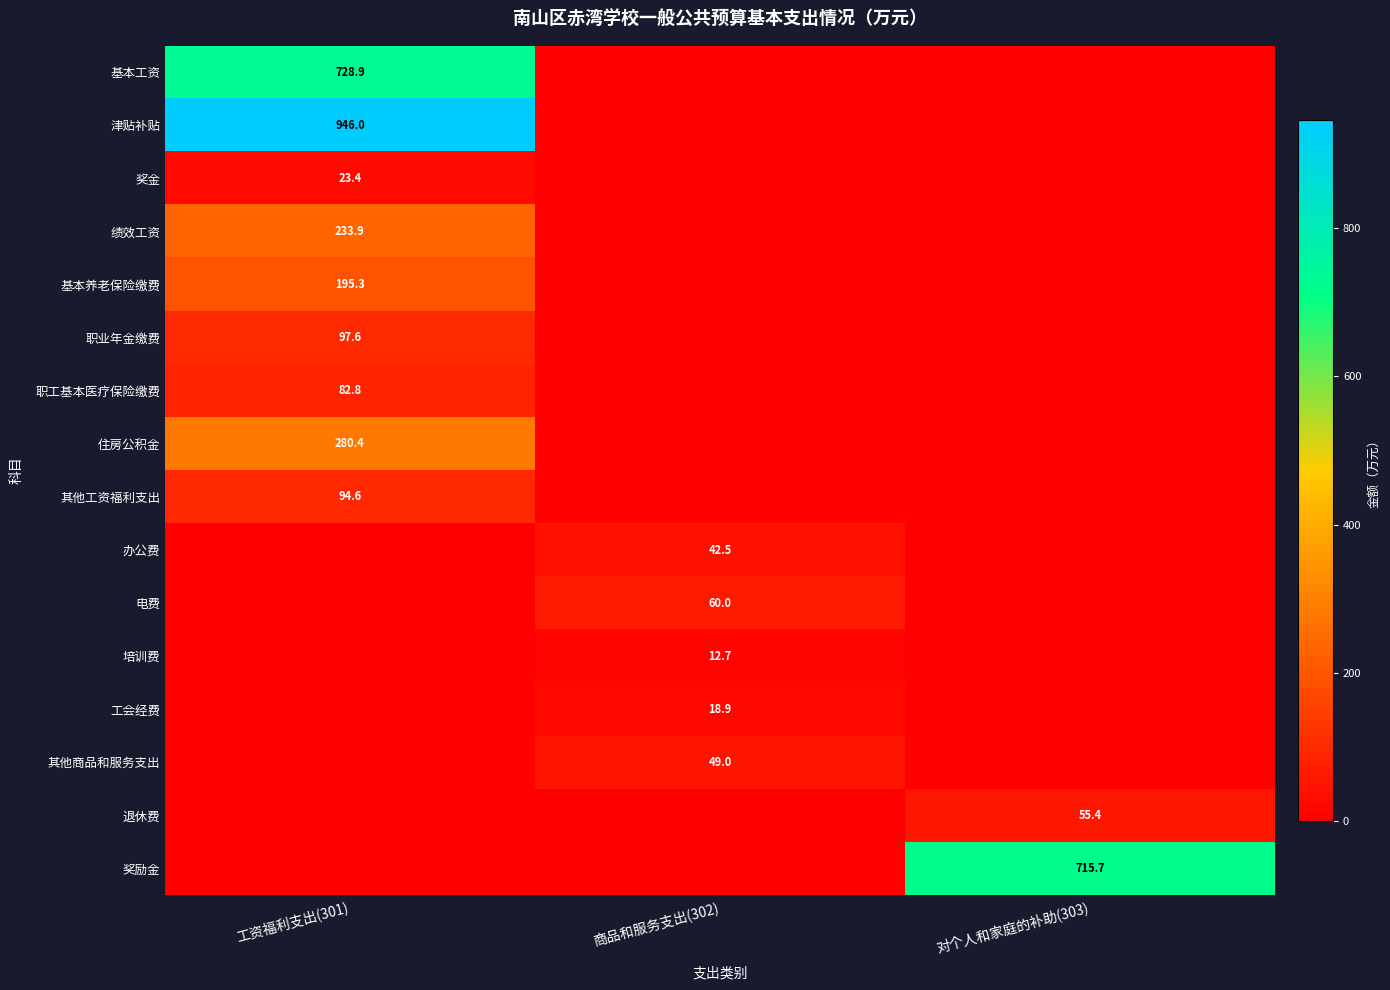

True or false: 职业年金缴费 has a value of 97.6 at 工资福利支出(301).

True